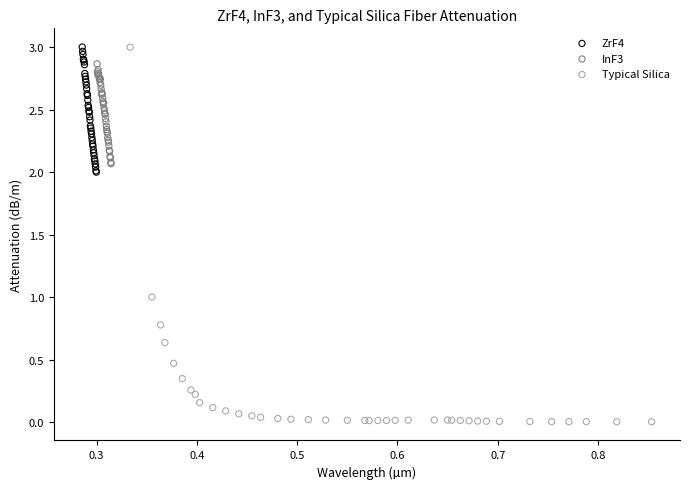

Which series has the largest Y range (max minus min)?

Typical Silica